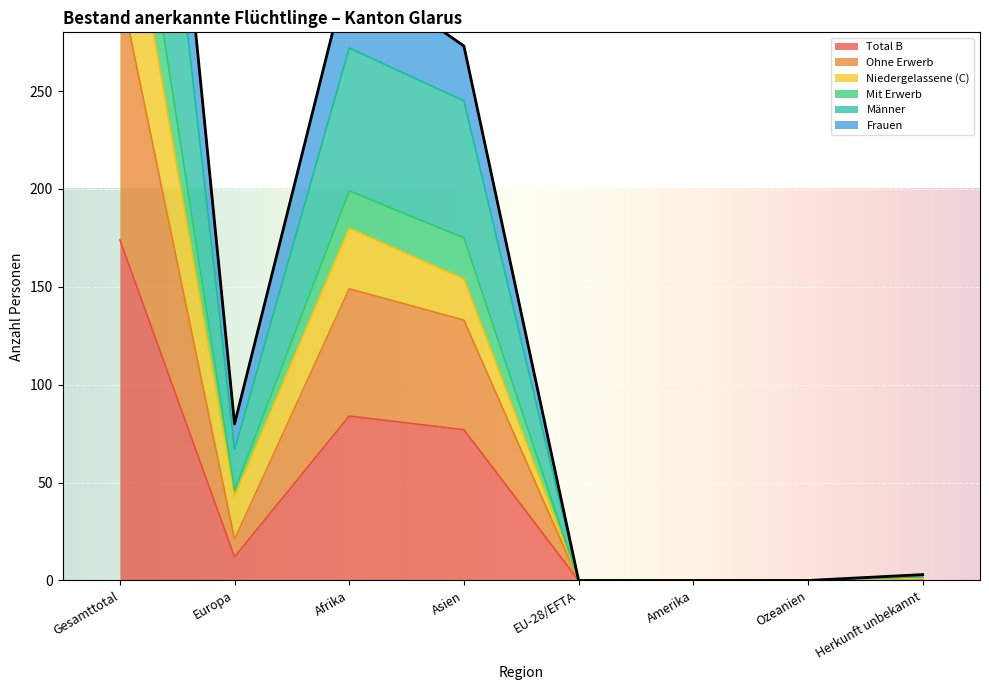

What is the sum of all Ohne Erwerb values?

608